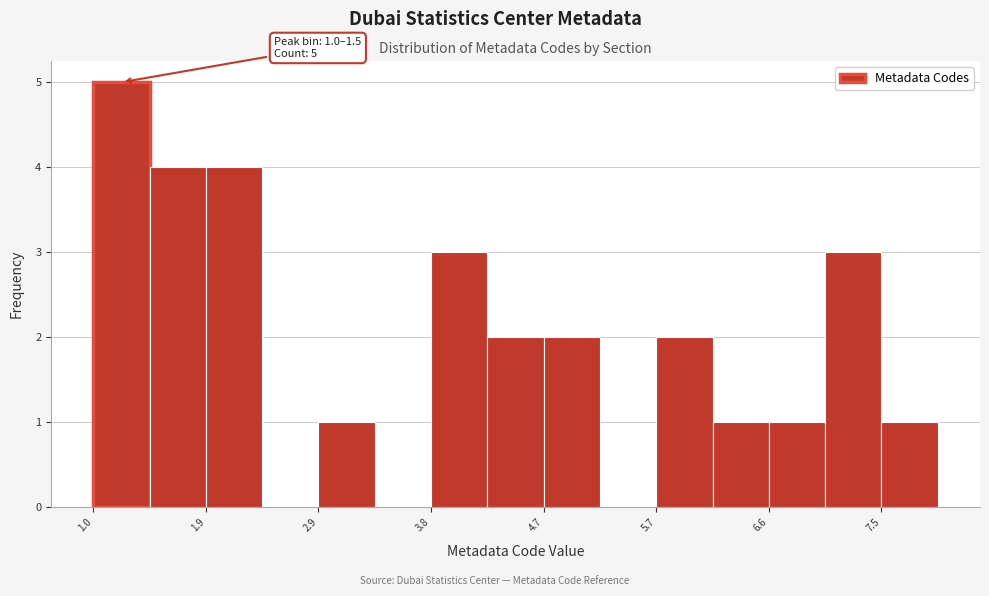

Which range on the x-axis has the tallest bar?

1.0 to 1.5